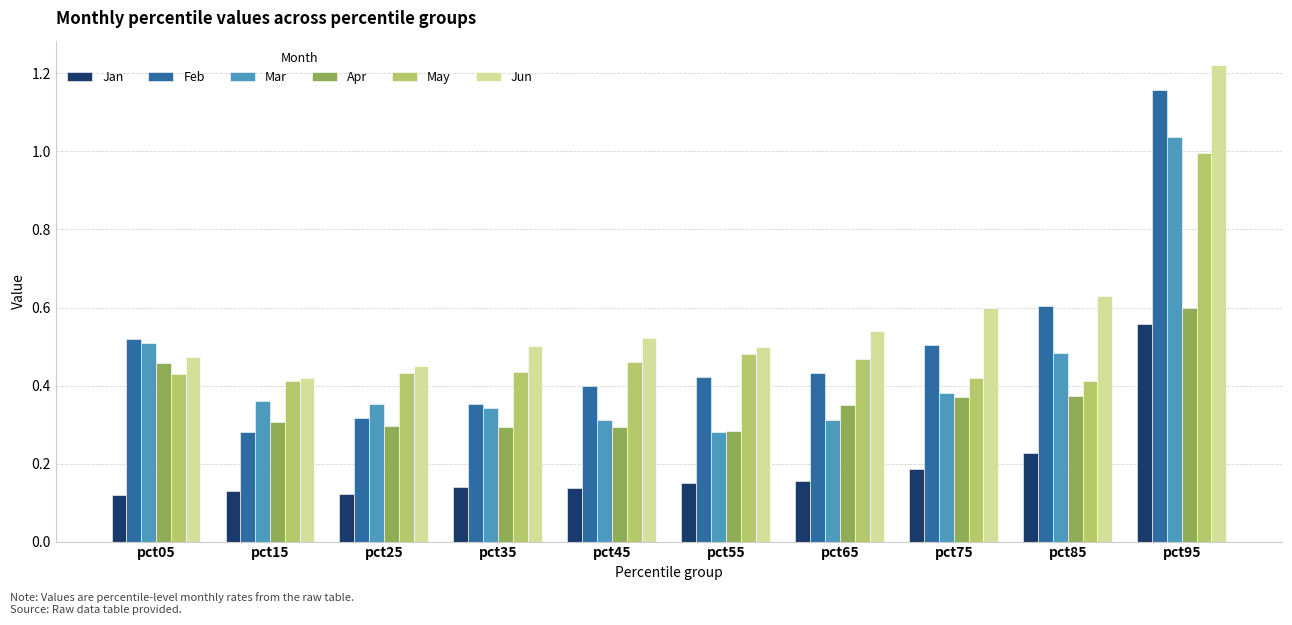

Which series has the widest spread of values?

Feb